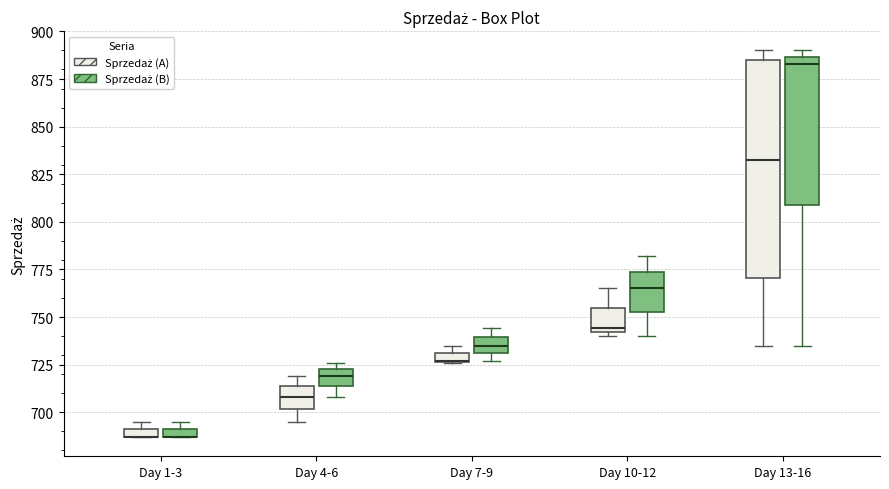

Which box is the tallest, from its lower edge to its upper edge?

Day 13-16 (Sprzedaż (A))